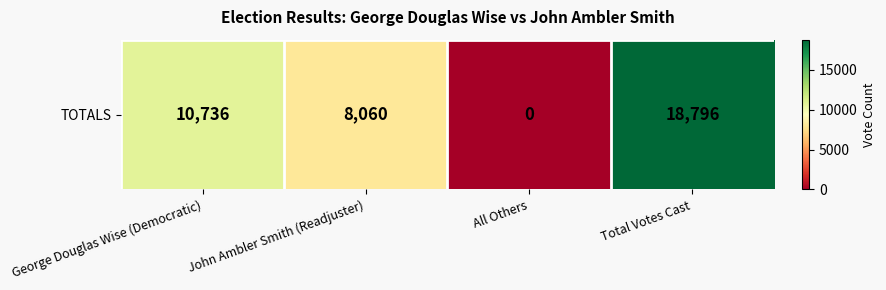

At which category does the chart reach its peak across all series?

Total Votes Cast